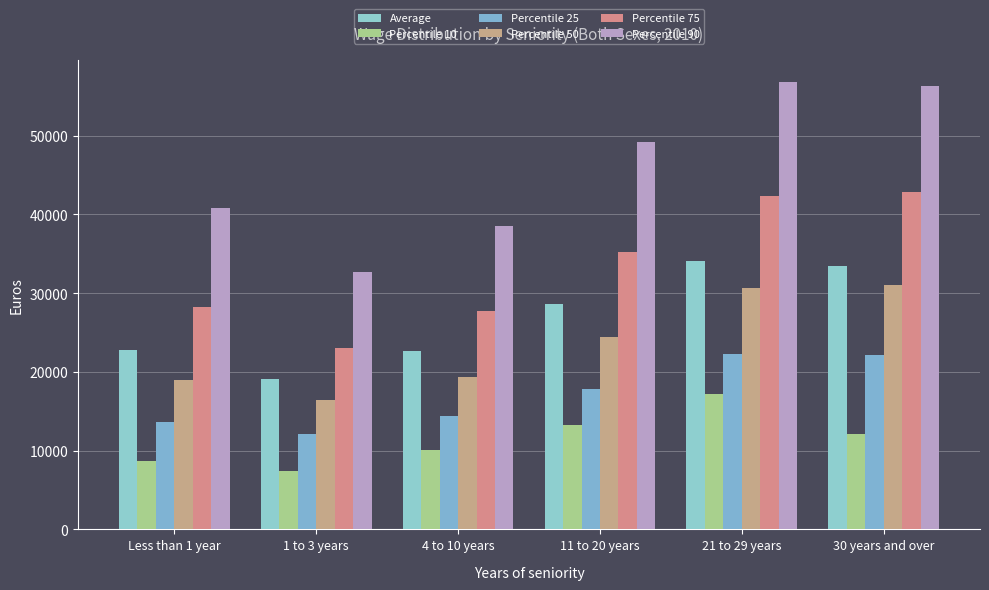

At which label does Average first exceed 28576?

11 to 20 years